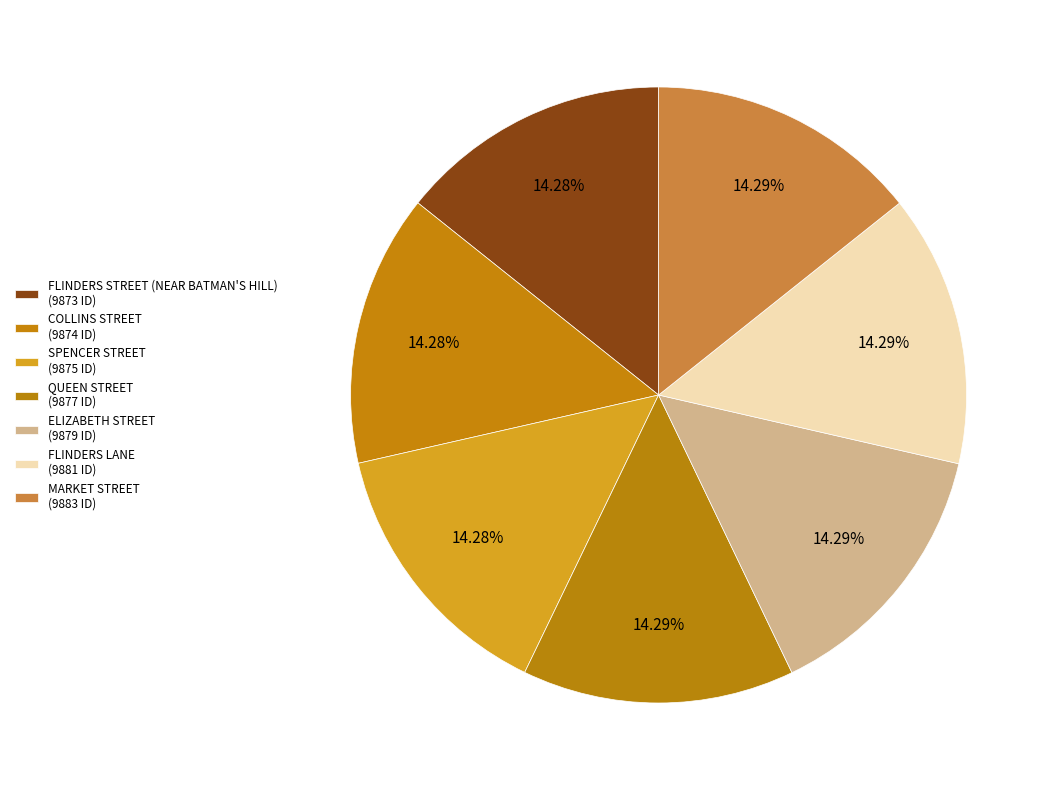

Which category has the biggest portion of the pie?

MARKET STREET